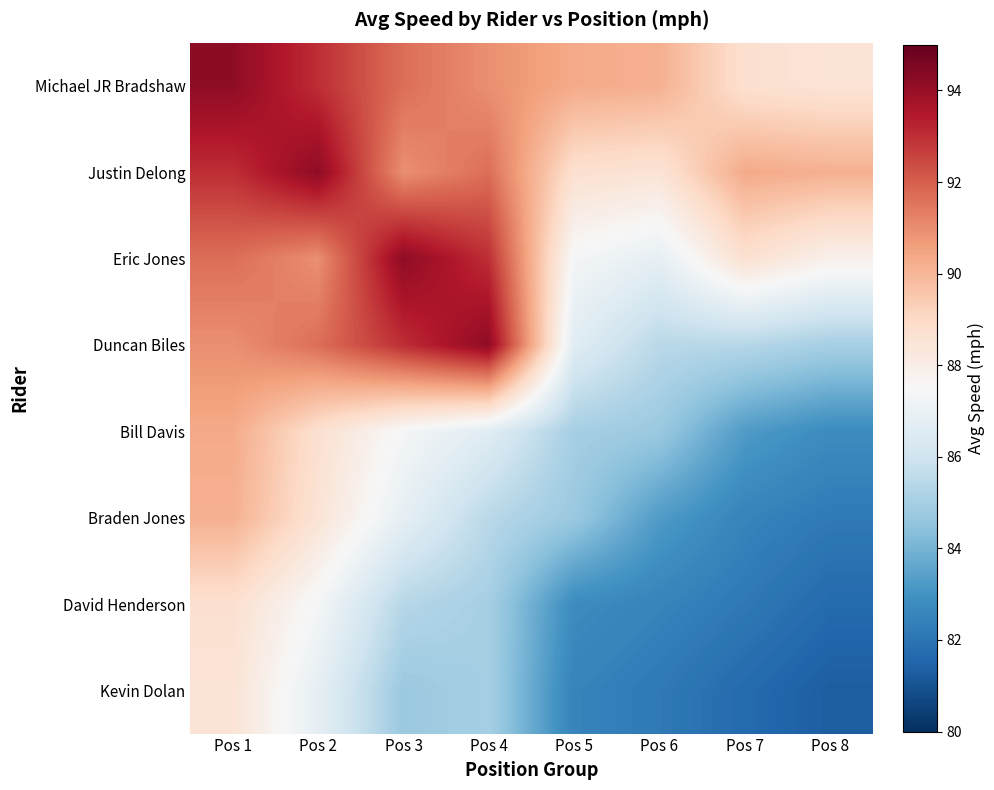

Reading right to left, what are all the values shown in this chart?

Michael JR Bradshaw: Pos 8=88.5	Pos 7=88.7	Pos 6=90.2	Pos 5=90.3	Pos 4=91.0	Pos 3=91.7	Pos 2=93.0	Pos 1=94.2
Justin Delong: Pos 8=90.2	Pos 7=90.3	Pos 6=88.5	Pos 5=88.7	Pos 4=91.7	Pos 3=91.0	Pos 2=94.2	Pos 1=93.0
Eric Jones: Pos 8=87.9	Pos 7=88.7	Pos 6=86.8	Pos 5=87.4	Pos 4=93.0	Pos 3=94.2	Pos 2=91.0	Pos 1=91.7
Duncan Biles: Pos 8=85.0	Pos 7=85.4	Pos 6=85.4	Pos 5=86.6	Pos 4=94.2	Pos 3=93.0	Pos 2=91.7	Pos 1=91.0
Bill Davis: Pos 8=82.8	Pos 7=83.3	Pos 6=84.7	Pos 5=85.0	Pos 4=86.6	Pos 3=87.4	Pos 2=88.7	Pos 1=90.3
Braden Jones: Pos 8=82.2	Pos 7=82.5	Pos 6=83.3	Pos 5=84.7	Pos 4=85.4	Pos 3=86.8	Pos 2=88.5	Pos 1=90.2
David Henderson: Pos 8=81.7	Pos 7=82.2	Pos 6=82.5	Pos 5=82.8	Pos 4=85.0	Pos 3=85.4	Pos 2=87.4	Pos 1=88.7
Kevin Dolan: Pos 8=81.3	Pos 7=81.7	Pos 6=82.2	Pos 5=82.5	Pos 4=85.0	Pos 3=84.7	Pos 2=86.8	Pos 1=88.5